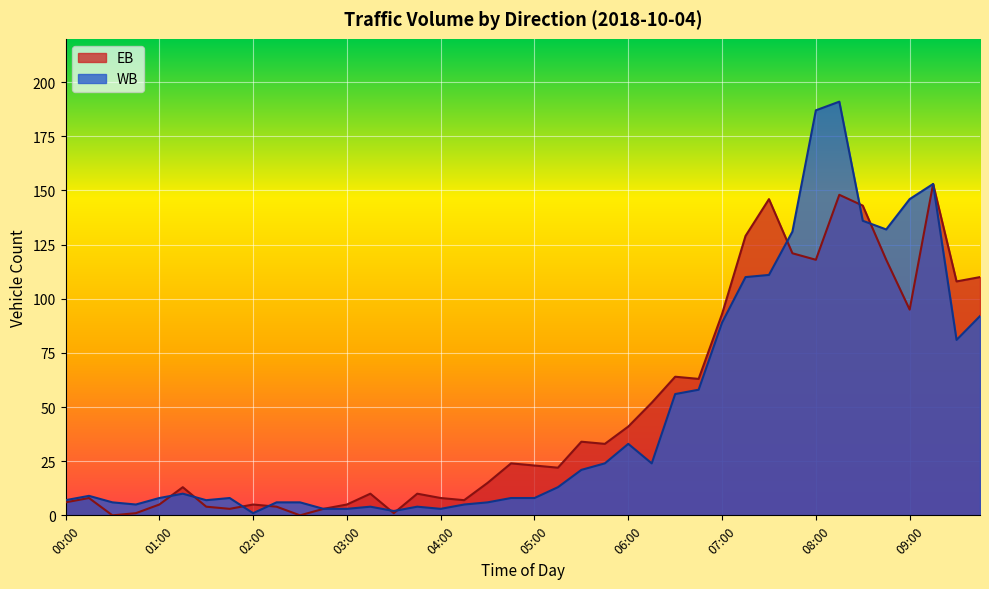

The EB series shows 226 at 09:15. True or false?

False